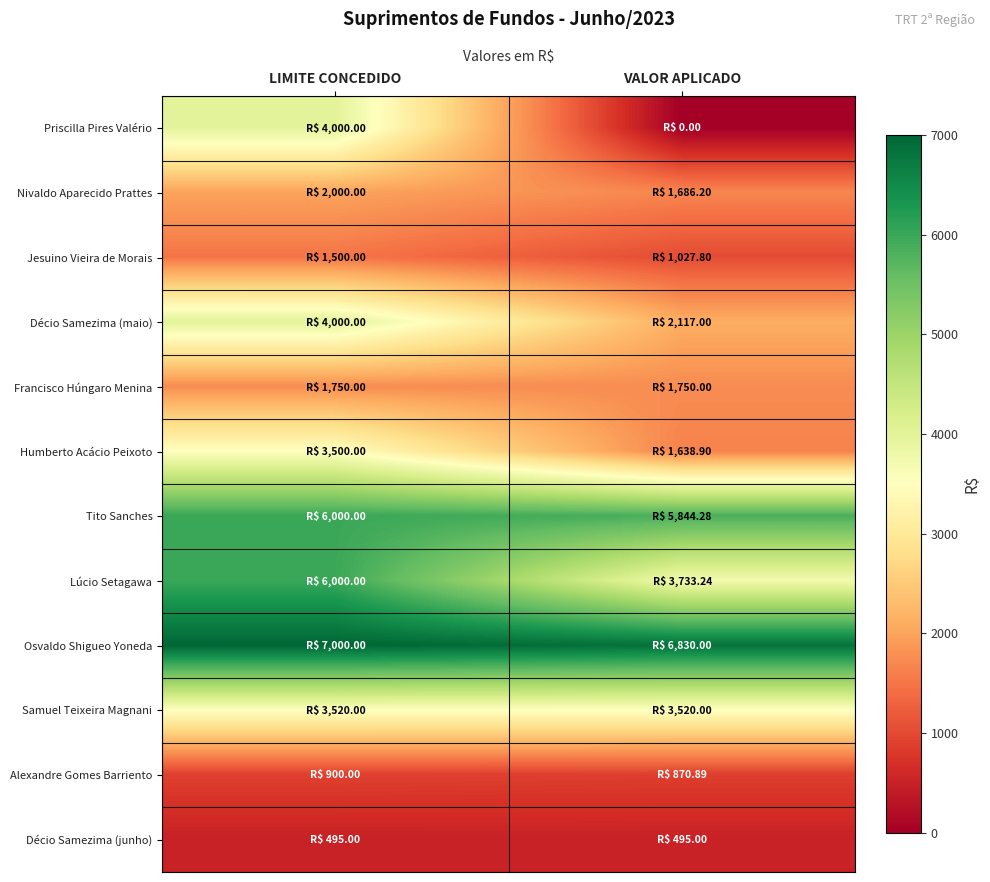

Rank the series by their maximum value, from highest to lowest.

Osvaldo Shigueo Yoneda, Tito Sanches, Lúcio Setagawa, Priscilla Pires Valério, Décio Samezima (maio), Samuel Teixeira Magnani, Humberto Acácio Peixoto, Nivaldo Aparecido Prattes, Francisco Húngaro Menina, Jesuino Vieira de Morais, Alexandre Gomes Barriento, Décio Samezima (junho)